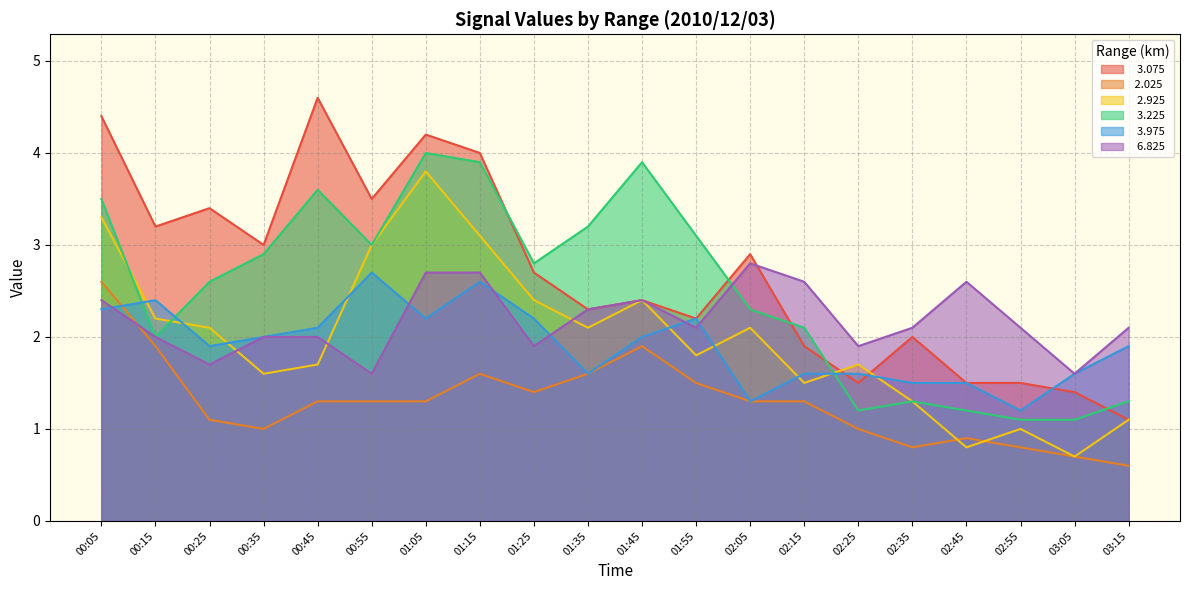

What is the difference between the maximum and minimum values in the   3.975 series?

1.5